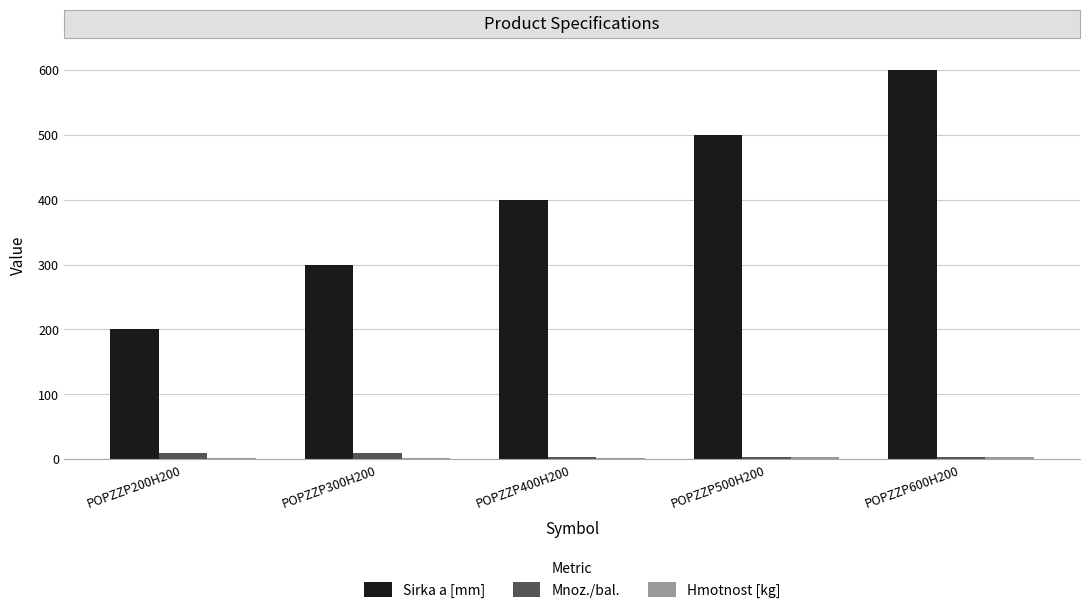

What is the maximum value shown in the chart?

600.0